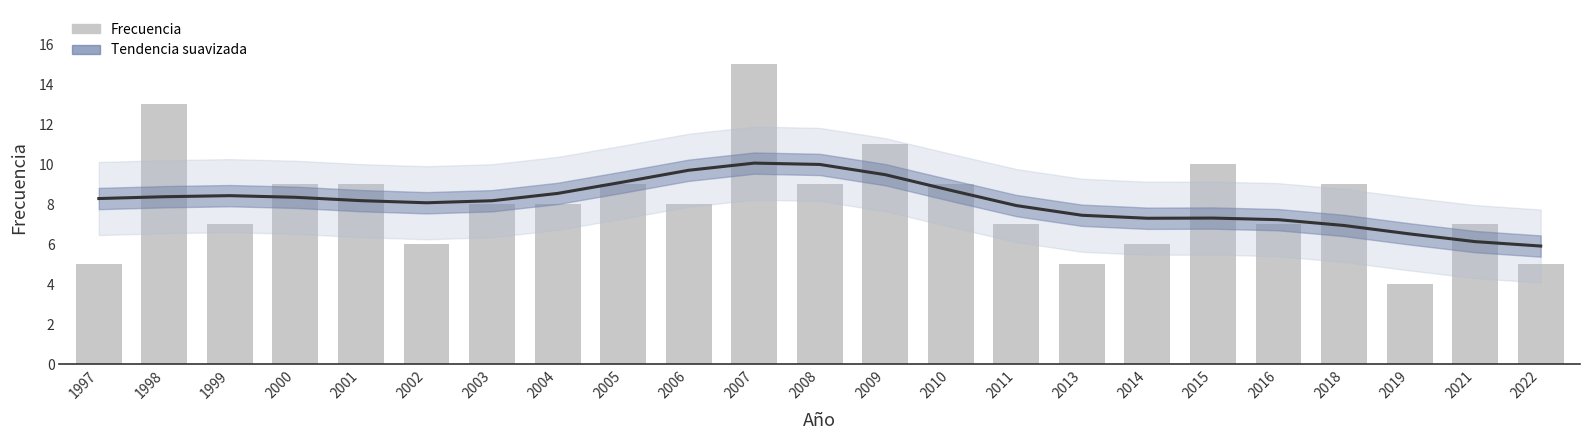

True or false: the data shows 6 at 2005.

False